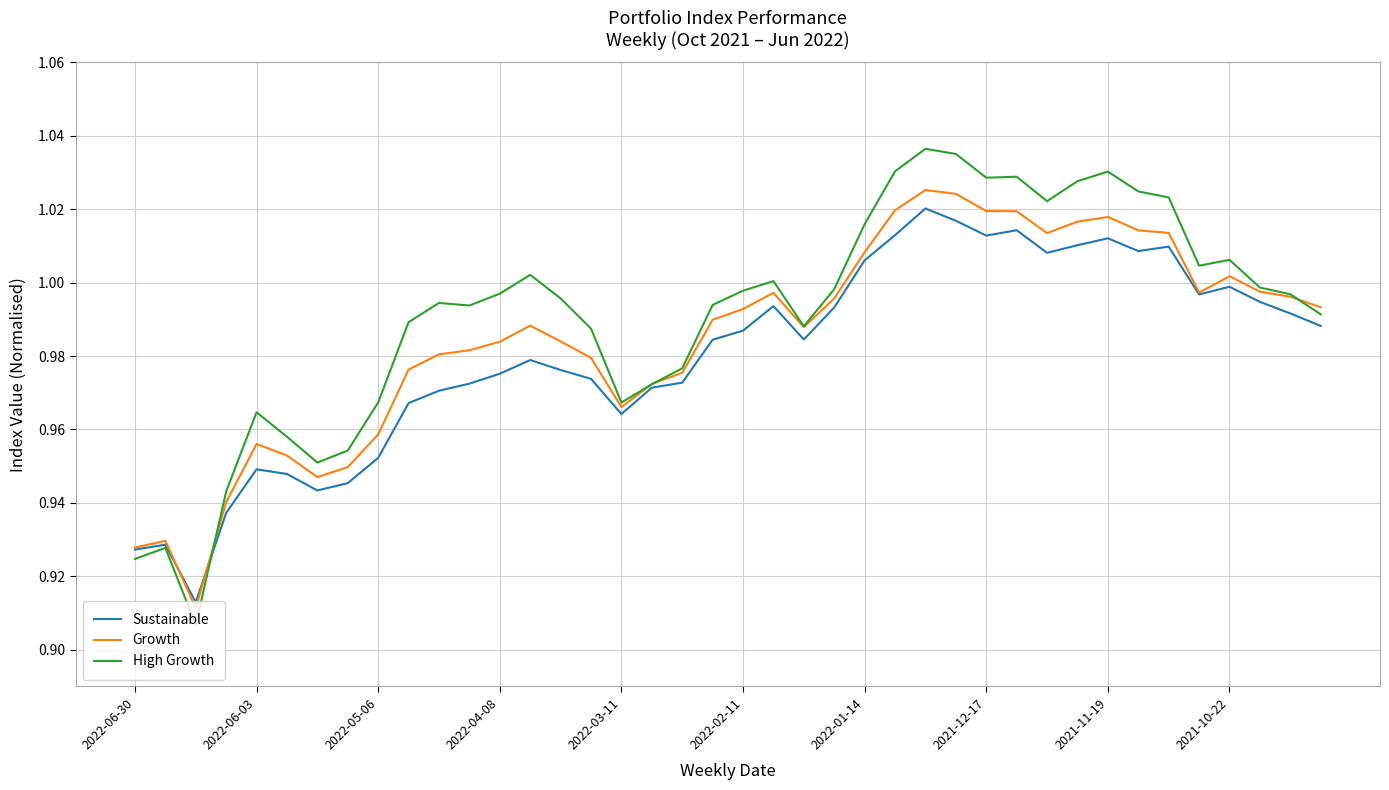

Which series has the widest spread of values?

High Growth